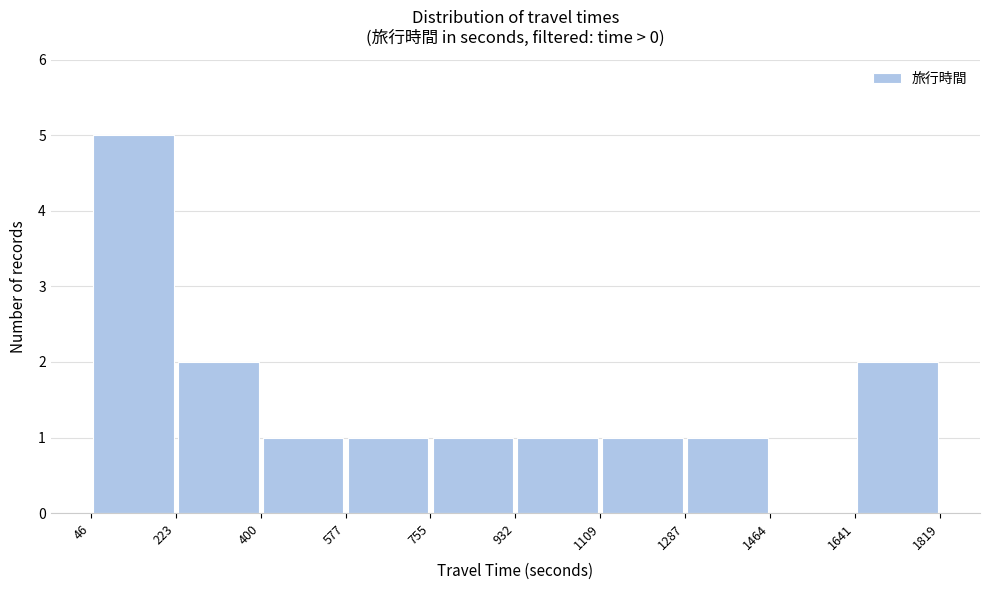

Reading left to right, list every bar in this chart as the range it spans on the x-axis followed by its height. The values are not printed on the chart, so give them approximately, as read against the axis.

46 to 223: 5
223 to 400: 2
400 to 577: 1
577 to 755: 1
755 to 932: 1
932 to 1109: 1
1109 to 1287: 1
1287 to 1464: 1
1464 to 1641: 0
1641 to 1819: 2